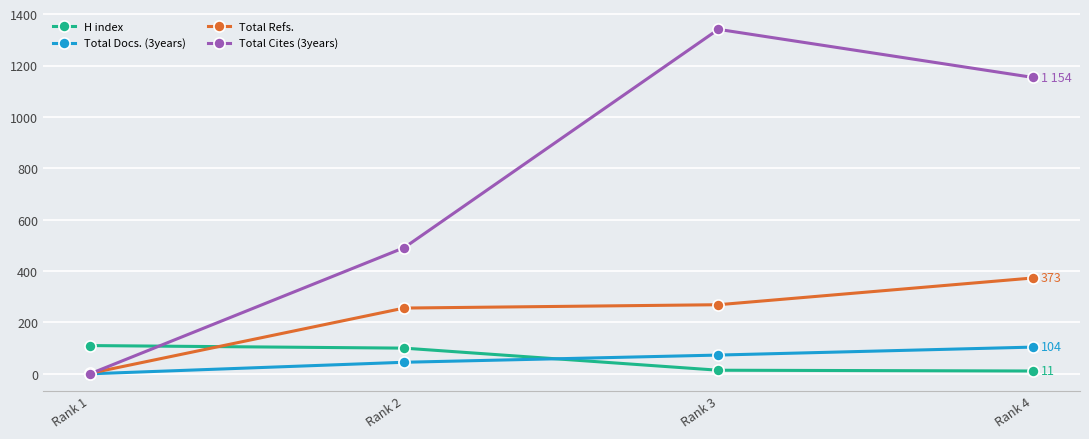

What is the maximum value for H index?

110